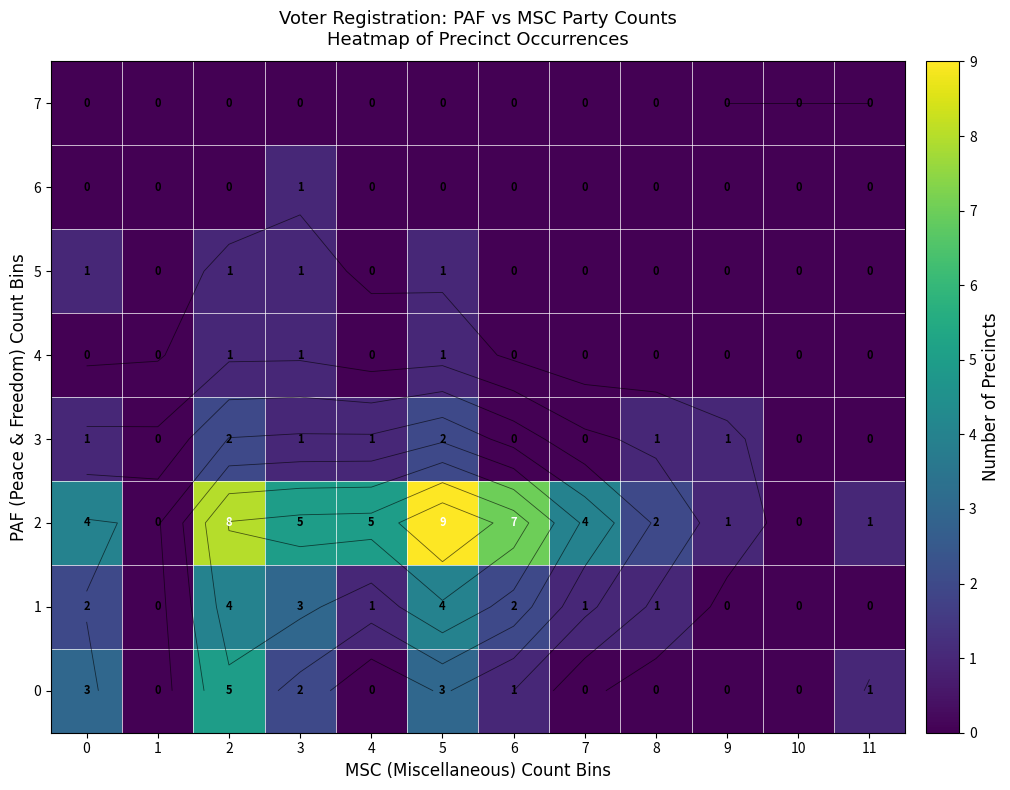

How many values in the 0 series are below 1?

6